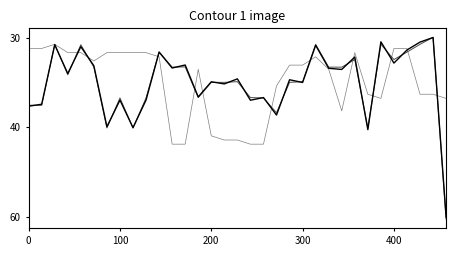

Does the chart display data point markers on the line(s)?

No